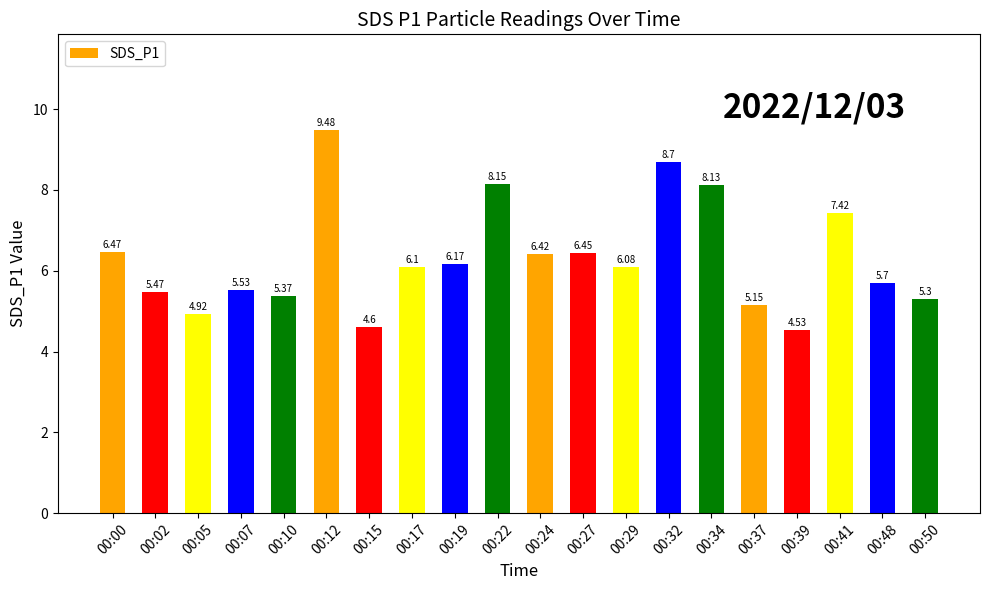

How many values exceed 6?

11